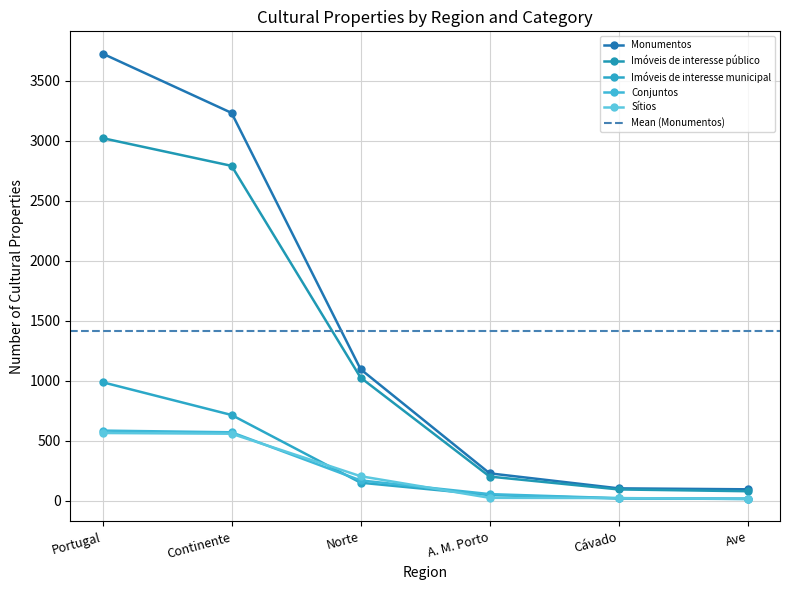

Reading left to right, extract all data points from this chart.

Monumentos: 3725	3231	1096	229	104	96
Imóveis de interesse público: 3021	2790	1026	202	95	80
Imóveis de interesse municipal: 988	715	151	48	20	18
Conjuntos: 585	571	170	56	22	15
Sítios: 565	559	205	25	23	16